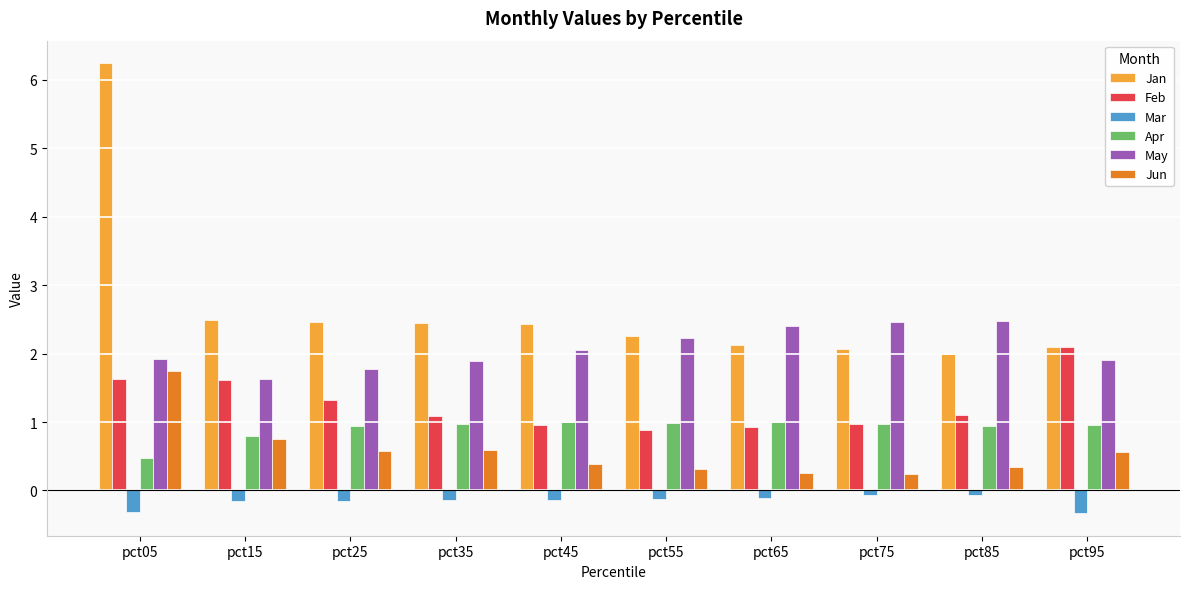

At which category is the sum across all series the highest?

pct05